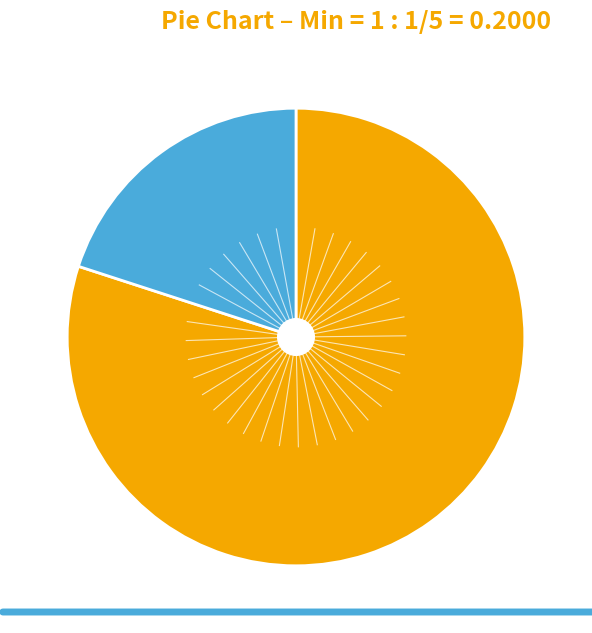

Is there a majority slice in this chart?

Yes